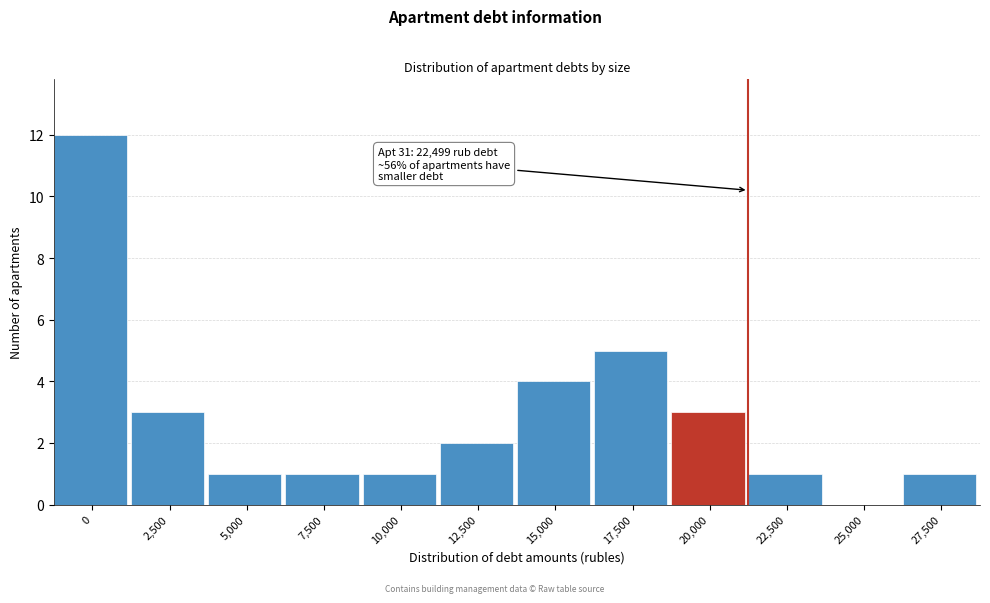

Reading left to right, what are all the values shown in this chart?

0=12	2,500=3	5,000=1	7,500=1	10,000=1	12,500=2	15,000=4	17,500=5	20,000=3	22,500=1	25,000=0	27,500=1